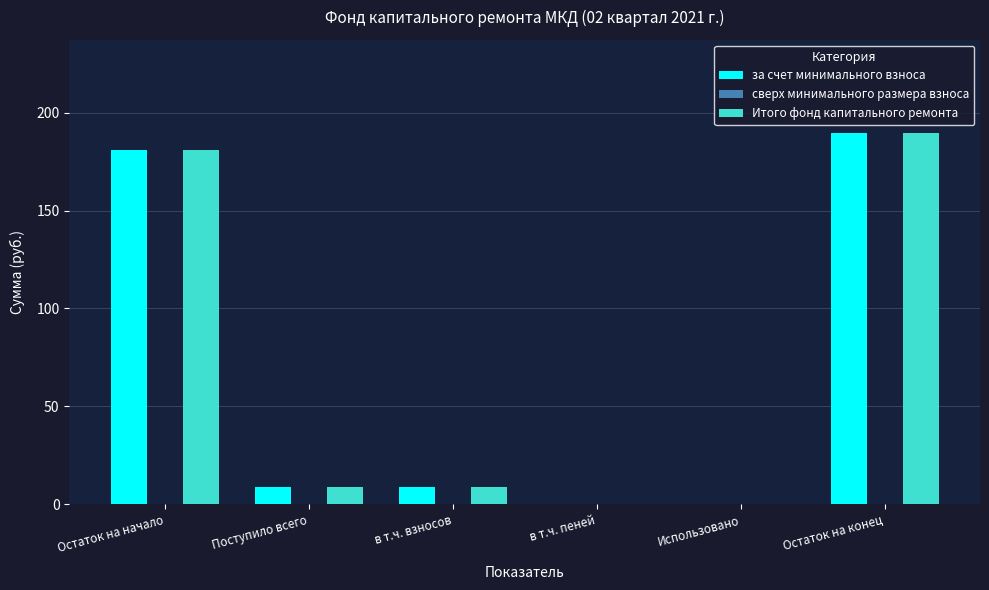

At which category is the sum across all series the highest?

Остаток на конец